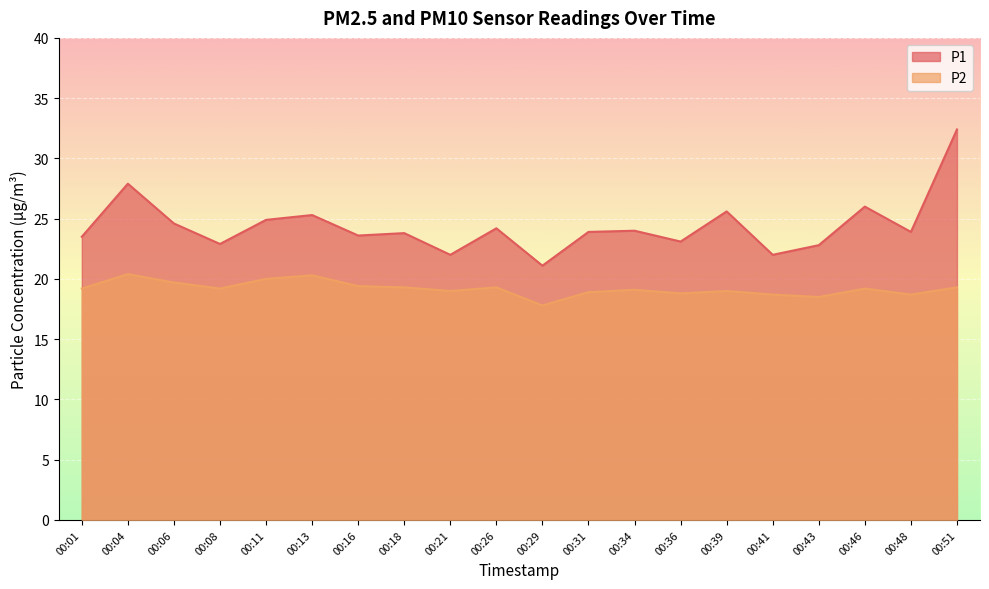

Which series has the largest total across all categories?

P1